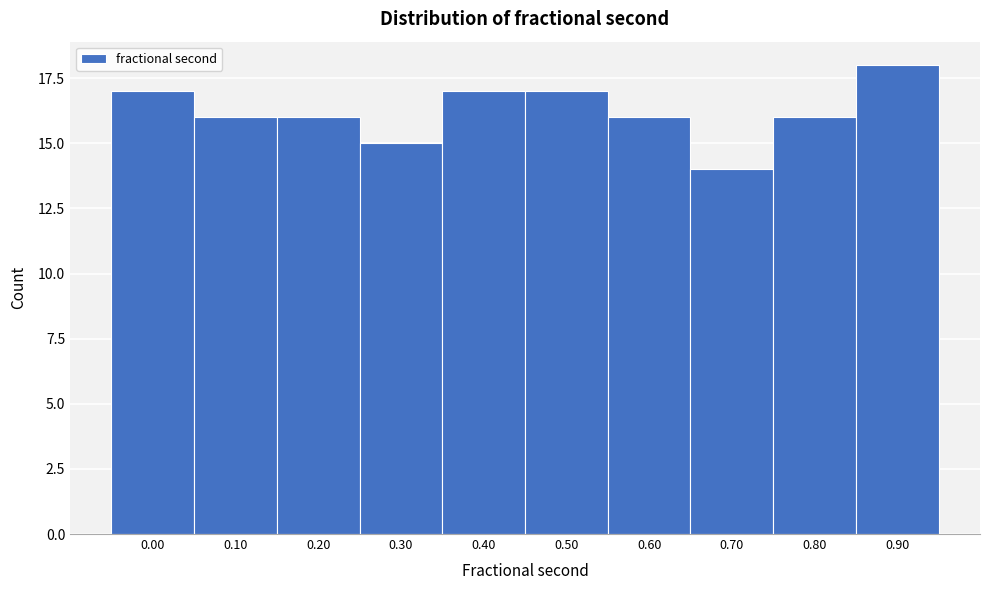

Reading left to right, transcribe all the data shown in this chart.

17	16	16	15	17	17	16	14	16	18